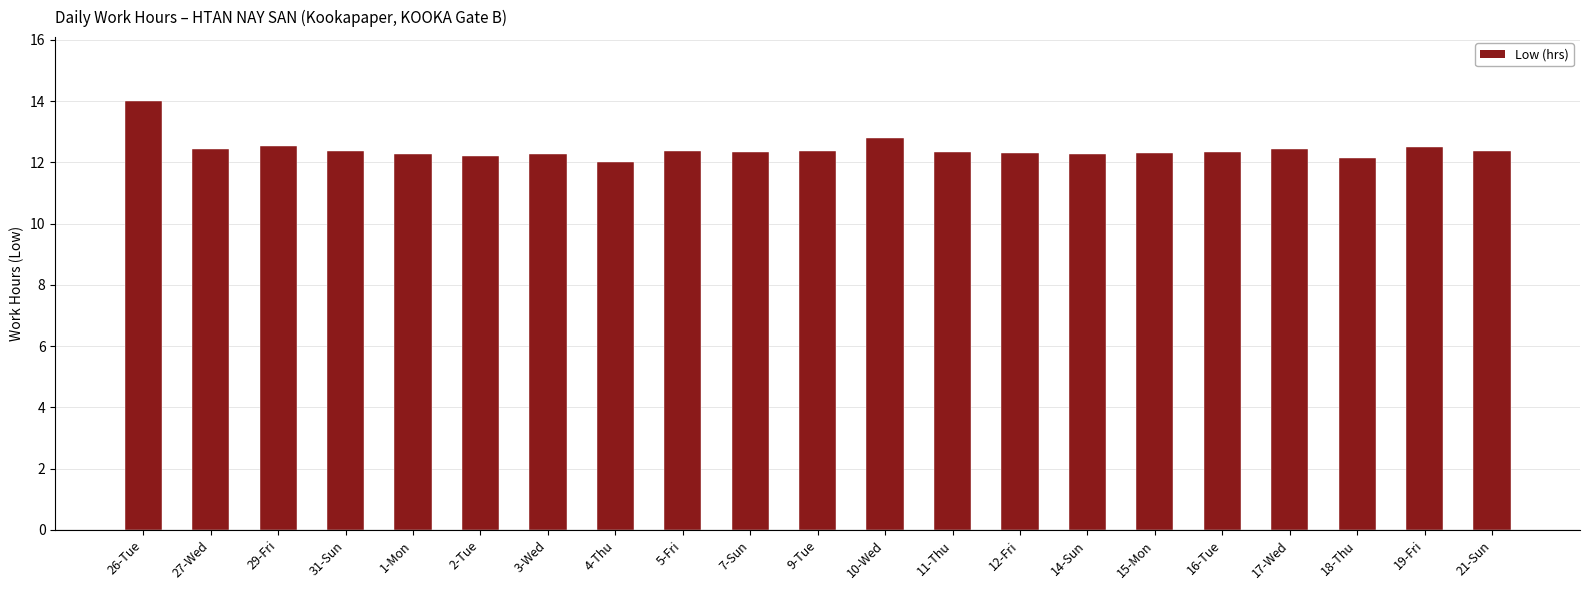

What is the average value?

12.4